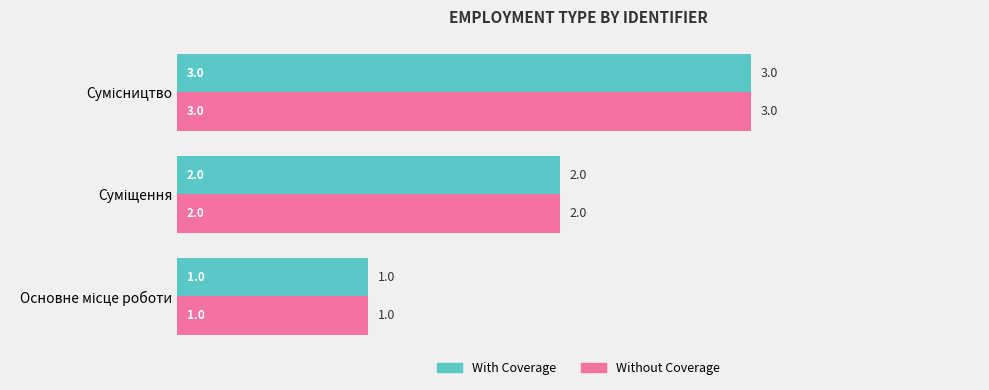

What is the maximum value shown in the chart?

3